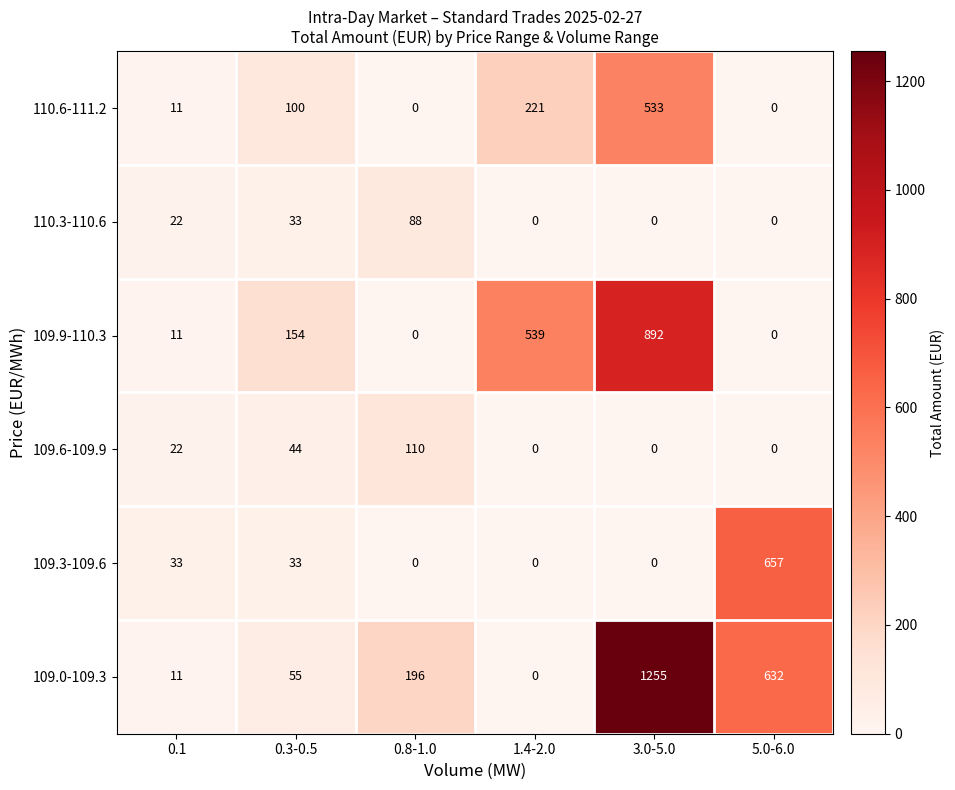

The value of 109.9-110.3 at 5.0-6.0 is -577.4. True or false?

False